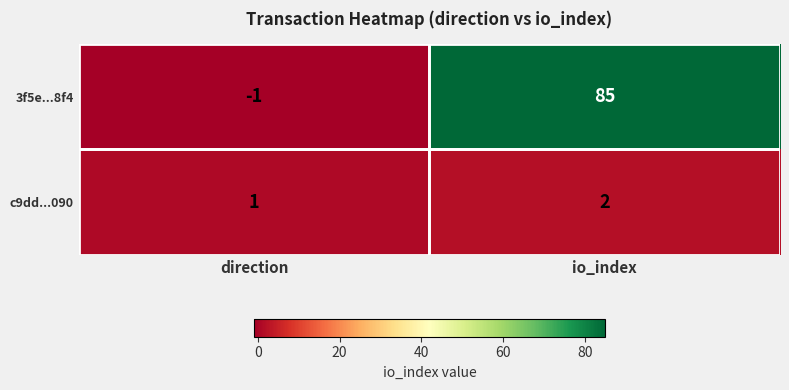

Rank the series at direction from highest to lowest value.

c9dd...090, 3f5e...8f4